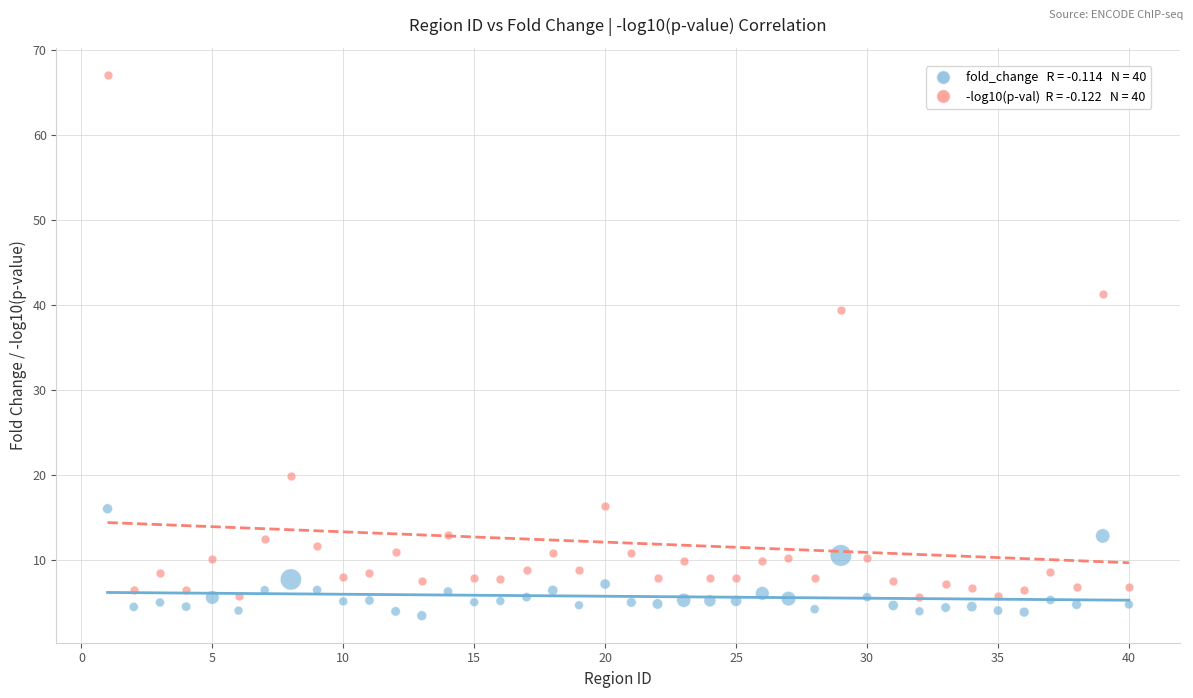

Across all series, what Y value is closest to 35?

39.4